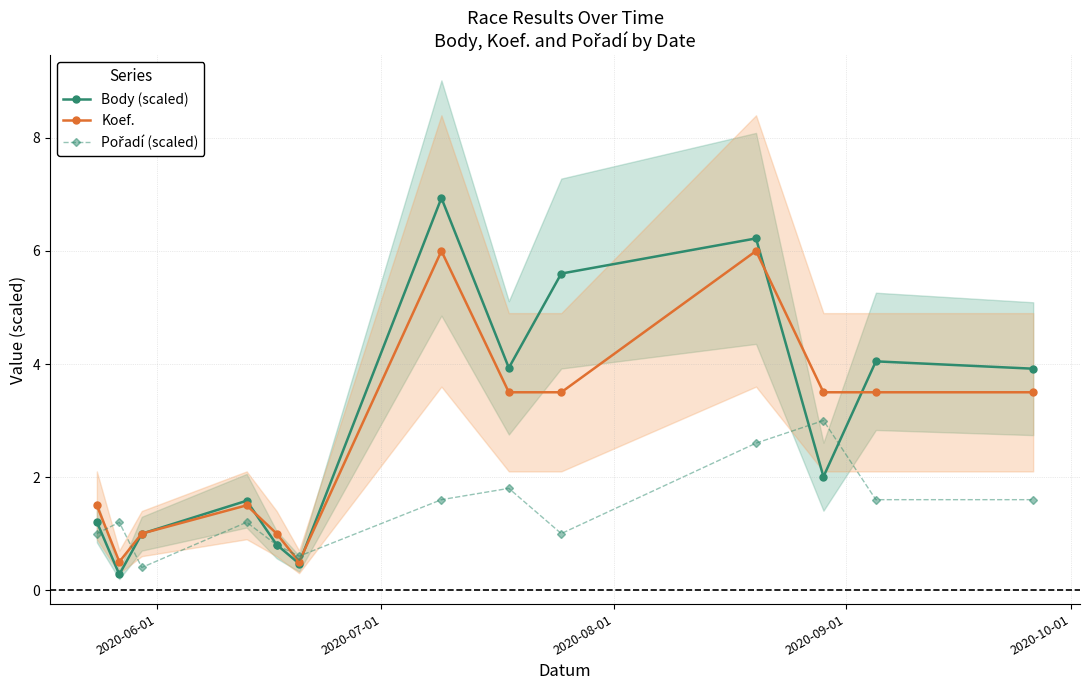

How many interior local valleys does the Body (scaled) series have?

4